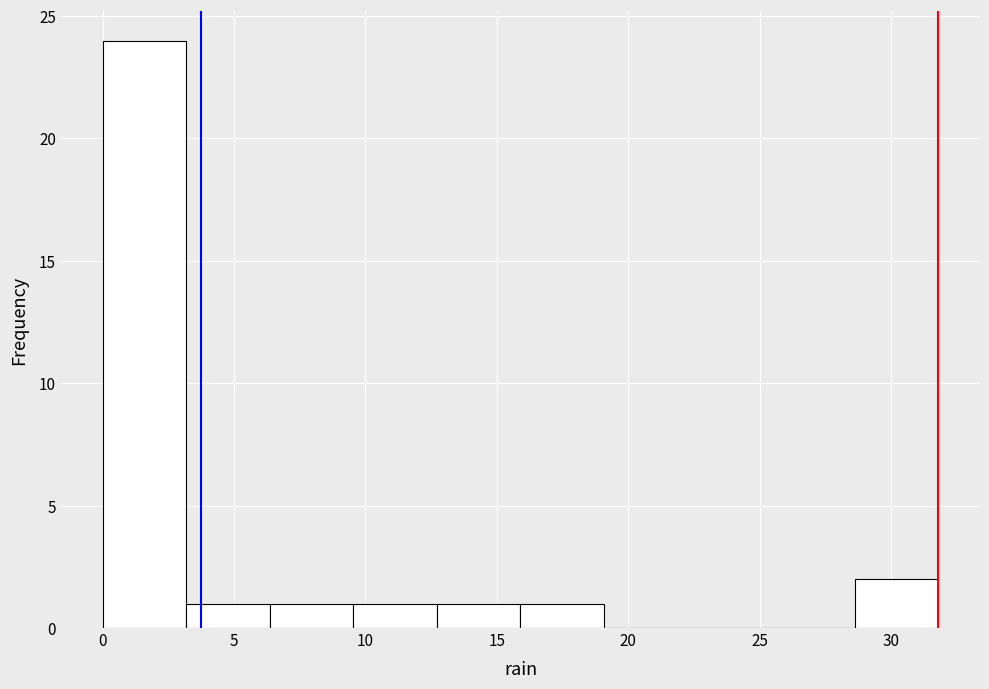

Reading left to right, transcribe this chart: for each bar, give the range it covers on the x-axis and its height. Neither the bar edges nor the heights are printed on the chart, so give them approximately, as read against the axes.

0.0 to 3.0: 24
3.0 to 6.5: 1
6.5 to 9.5: 1
9.5 to 12.5: 1
12.5 to 16.0: 1
16.0 to 19.0: 1
19.0 to 22.5: 0
22.5 to 25.5: 0
25.5 to 28.5: 0
28.5 to 32.0: 2